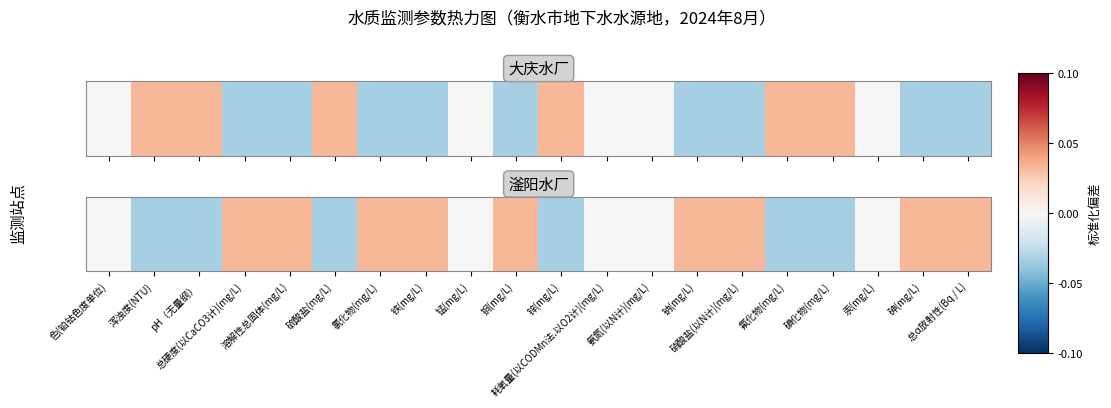

Where is the data nearest to the value 0?

色(铂钴色度单位)